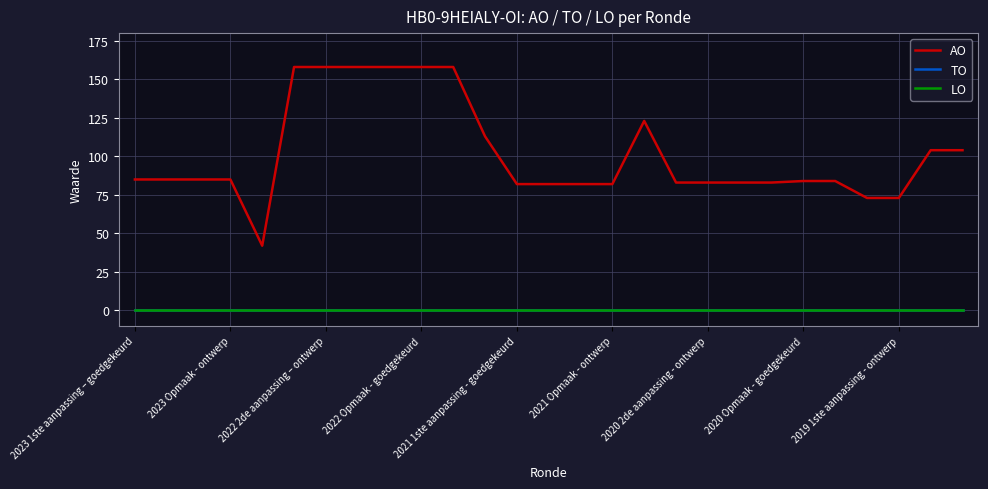

Reading left to right, list all the values displayed in this chart.

AO: 85	85	85	85	42	158	158	158	158	158	158	113	82	82	82	82	123	83	83	83	83	84	84	73	73	104	104
TO: 0	0	0	0	0	0	0	0	0	0	0	0	0	0	0	0	0	0	0	0	0	0	0	0	0	0	0
LO: 0	0	0	0	0	0	0	0	0	0	0	0	0	0	0	0	0	0	0	0	0	0	0	0	0	0	0